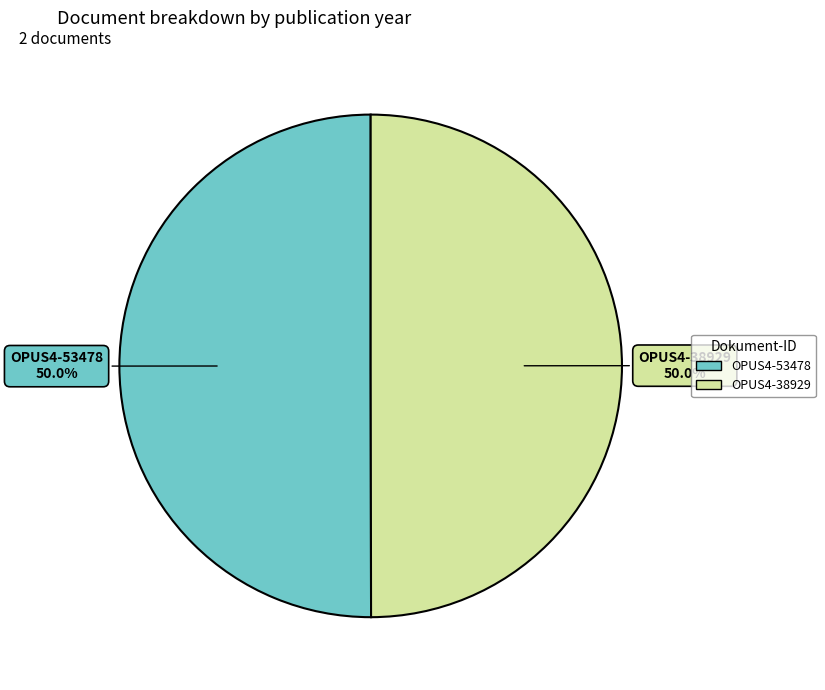

Do OPUS4-53478 and OPUS4-38929 together represent more than half of the pie?

Yes